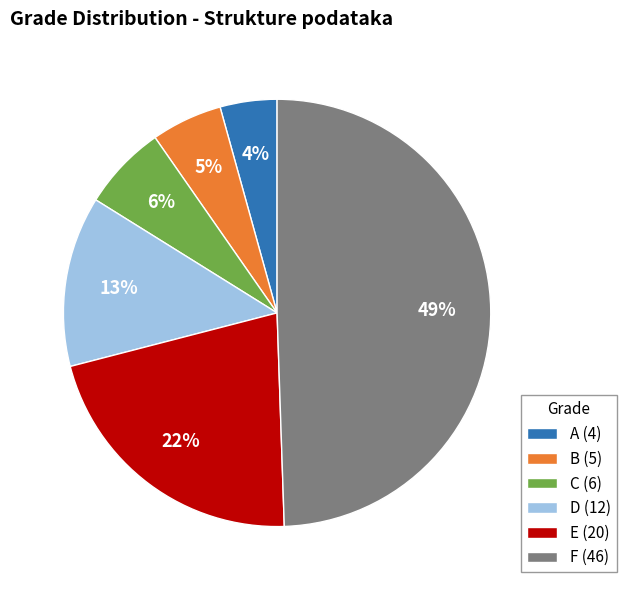

What percentage is the E slice, to the nearest percent?

22%